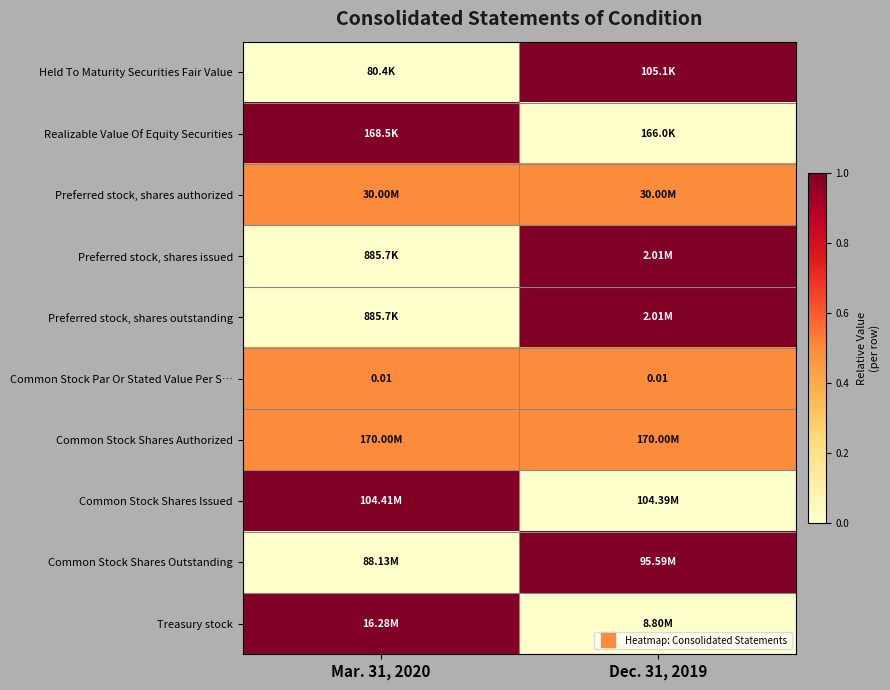

Rank the categories by Preferred stock, shares issued value from lowest to highest.

Mar. 31, 2020, Dec. 31, 2019